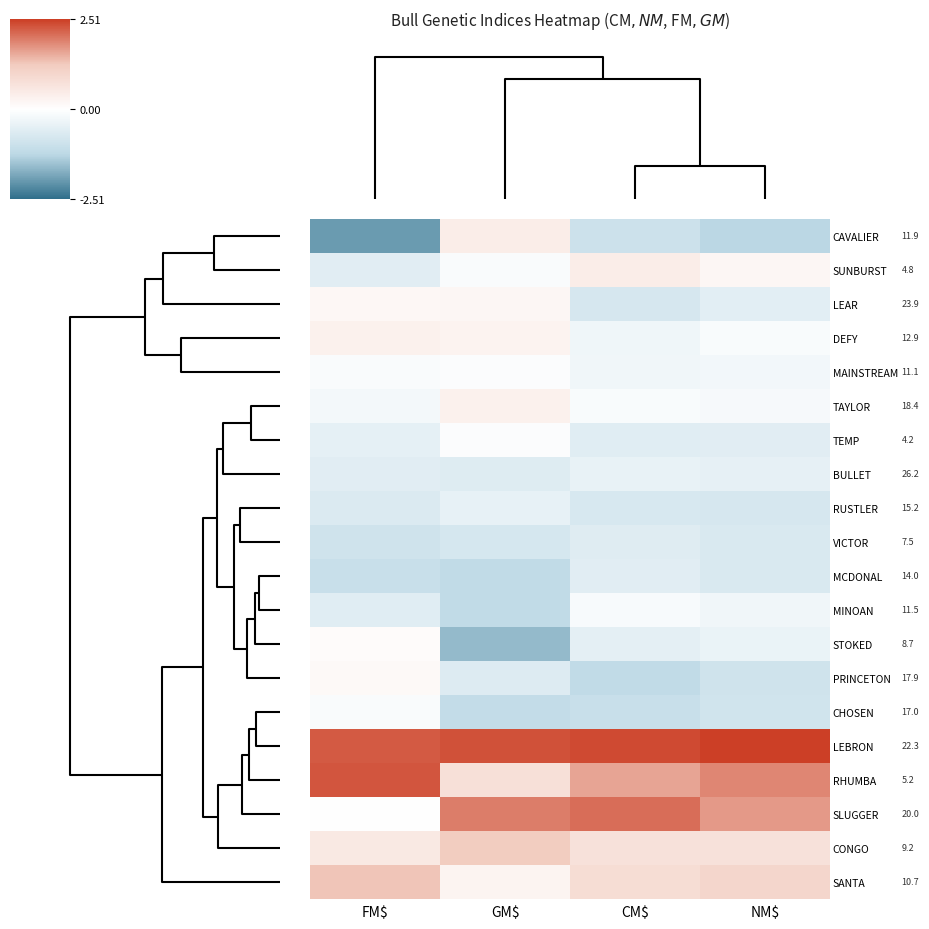

At CM$, list the series in order from smallest to largest.

PRINCETON, CHOSEN, CAVALIER, LEAR, RUSTLER, VICTOR, TEMP, MCDONAL, STOKED, BULLET, DEFY, MAINSTREAM, MINOAN, TAYLOR, SUNBURST, CONGO, SANTA, RHUMBA, SLUGGER, LEBRON